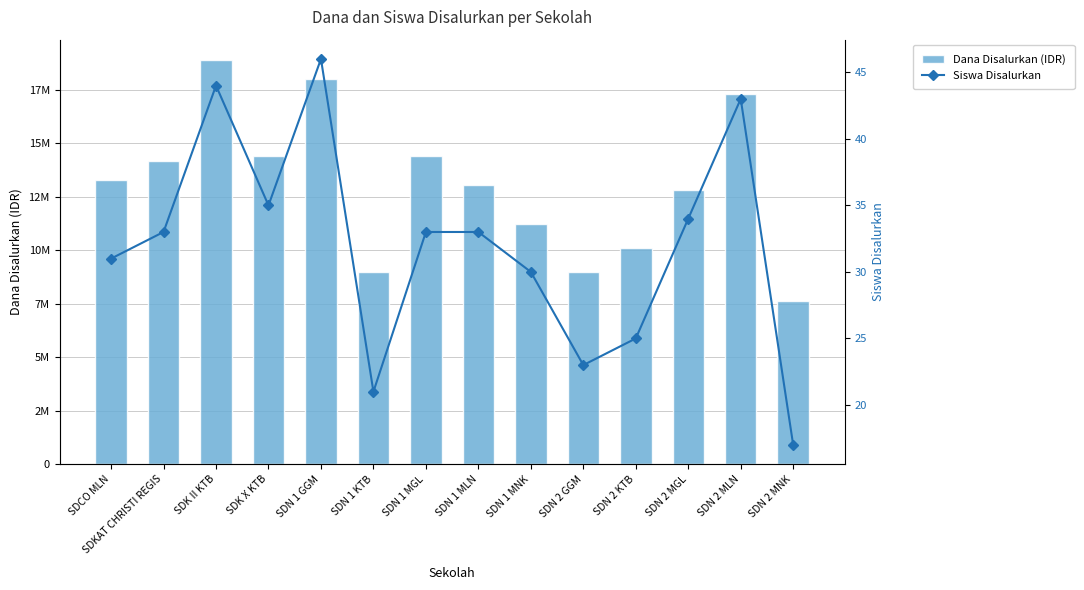

The Siswa Disalurkan series shows 37 at SDN 1 KTB. True or false?

False